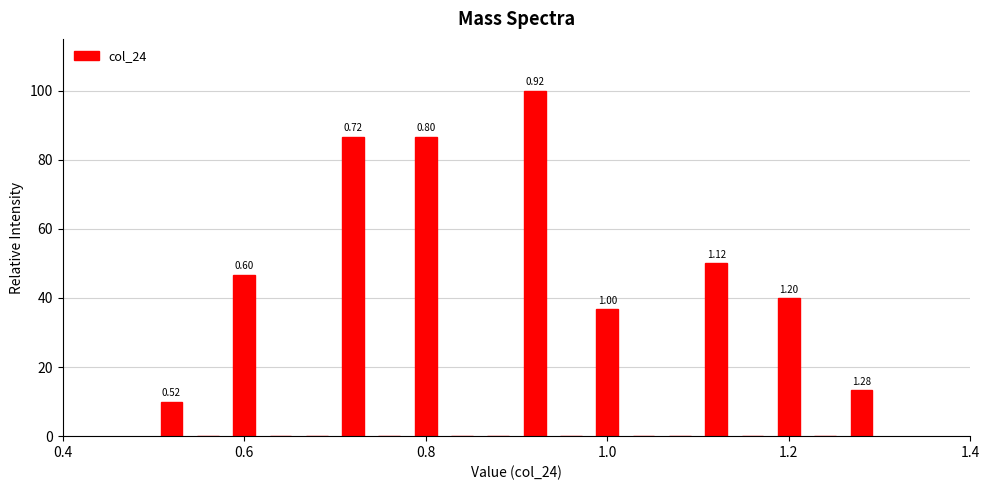

Around what value on the x-axis is the tallest bar? Give the approximate position of its centre, as read against the axis.

0.92